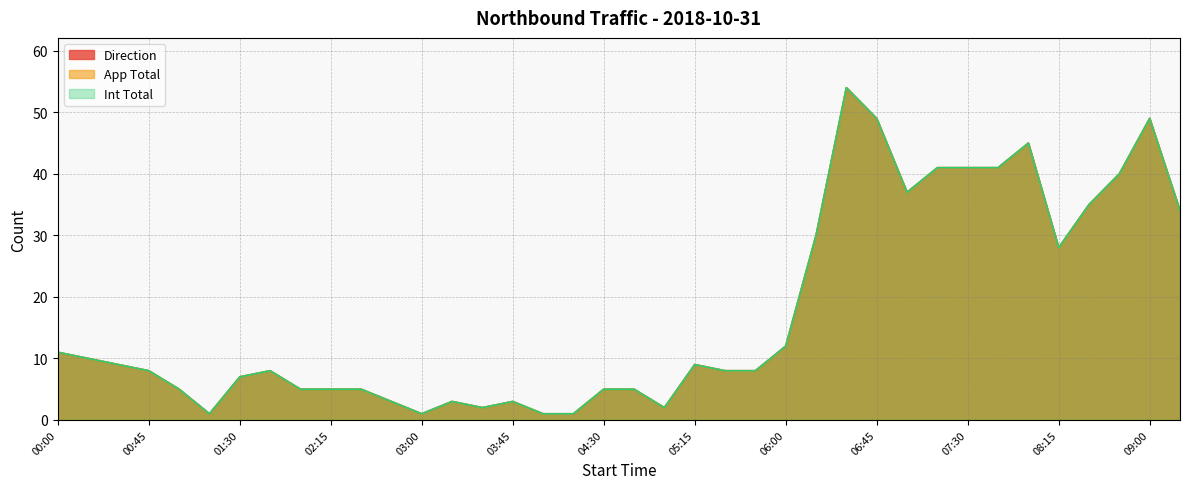

What is the value of the App Total point at the 6th from the left?

1